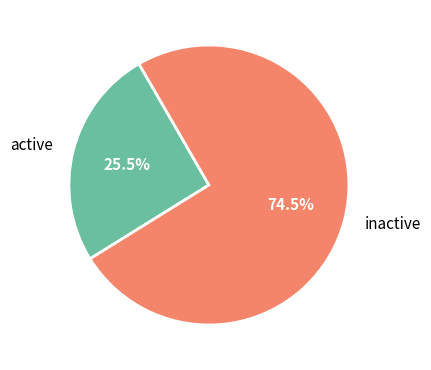

Is there any slice that represents more than half of the pie?

Yes